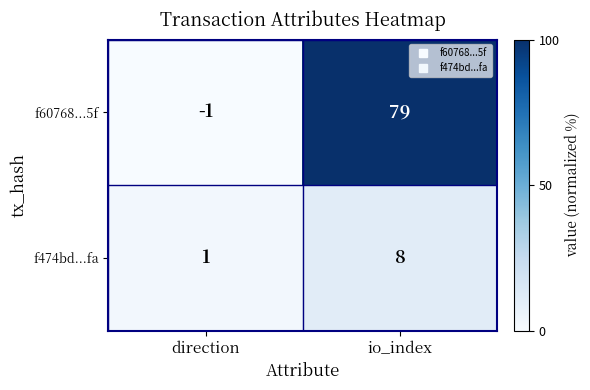

Reading right to left, extract all data points from this chart.

f60768...5f: 79	-1
f474bd...fa: 8	1